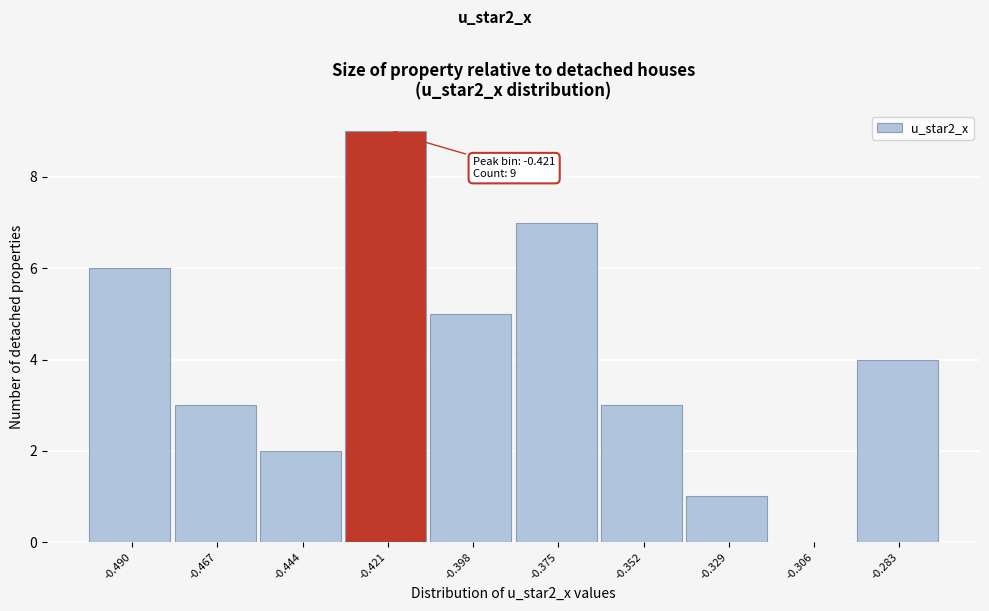

Reading left to right, what are all the values shown in this chart?

-0.490=6	-0.467=3	-0.444=2	-0.421=9	-0.398=5	-0.375=7	-0.352=3	-0.329=1	-0.306=0	-0.283=4